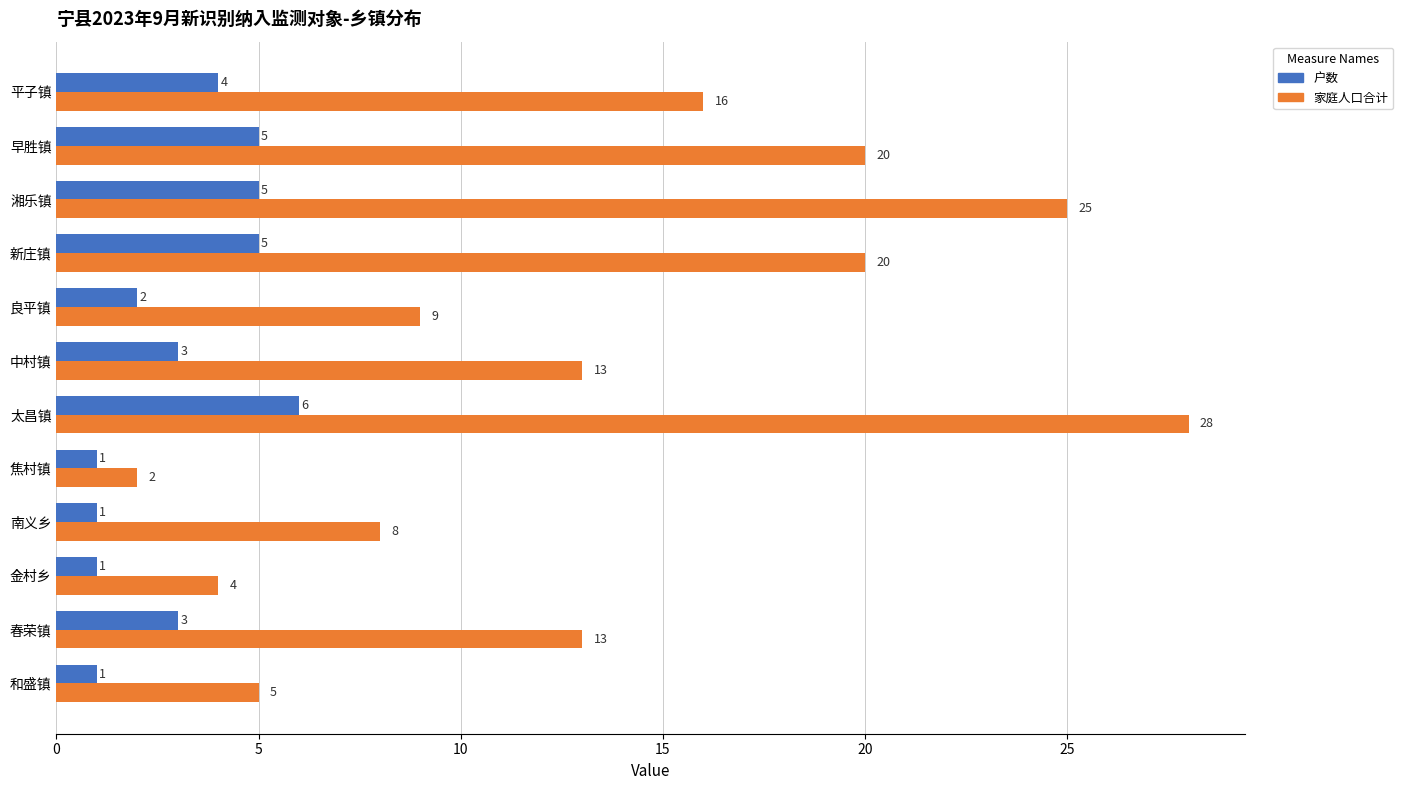

List the series in order of their peak value, lowest first.

户数, 家庭人口合计